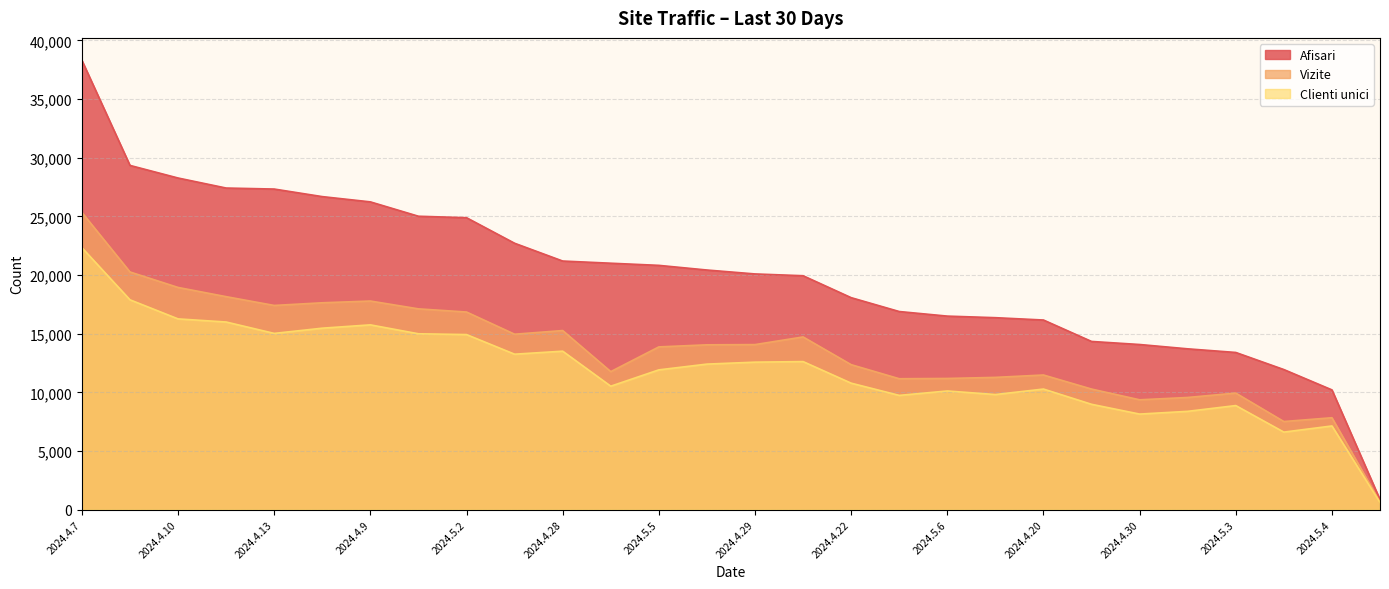

Reading left to right, list all the values displayed in this chart.

Afisari: 2024.4.7=38304	2024.4.8=29346	2024.4.10=28272	2024.4.16=27417	2024.4.13=27331	2024.4.15=26686	2024.4.9=26237	2024.4.17=25012	2024.5.2=24887	2024.4.11=22709	2024.4.28=21193	2024.4.21=21007	2024.5.5=20824	2024.4.12=20427	2024.4.29=20093	2024.4.23=19940	2024.4.22=18070	2024.5.1=16888	2024.5.6=16497	2024.4.27=16363	2024.4.20=16164	2024.4.24=14337	2024.4.30=14076	2024.4.19=13707	2024.5.3=13398	2024.4.26=11940	2024.5.4=10207	2024.4.18=852
Vizite: 2024.4.7=25335	2024.4.8=20261	2024.4.10=18941	2024.4.16=18156	2024.4.13=17406	2024.4.15=17634	2024.4.9=17783	2024.4.17=17115	2024.5.2=16846	2024.4.11=14954	2024.4.28=15266	2024.4.21=11764	2024.5.5=13872	2024.4.12=14049	2024.4.29=14068	2024.4.23=14721	2024.4.22=12357	2024.5.1=11158	2024.5.6=11181	2024.4.27=11273	2024.4.20=11476	2024.4.24=10277	2024.4.30=9362	2024.4.19=9560	2024.5.3=9934	2024.4.26=7509	2024.5.4=7832	2024.4.18=641
Clienti unici: 2024.4.7=22332	2024.4.8=17887	2024.4.10=16260	2024.4.16=15994	2024.4.13=15023	2024.4.15=15468	2024.4.9=15751	2024.4.17=14991	2024.5.2=14923	2024.4.11=13250	2024.4.28=13507	2024.4.21=10522	2024.5.5=11914	2024.4.12=12405	2024.4.29=12571	2024.4.23=12620	2024.4.22=10780	2024.5.1=9737	2024.5.6=10114	2024.4.27=9810	2024.4.20=10278	2024.4.24=8978	2024.4.30=8144	2024.4.19=8378	2024.5.3=8870	2024.4.26=6607	2024.5.4=7131	2024.4.18=601